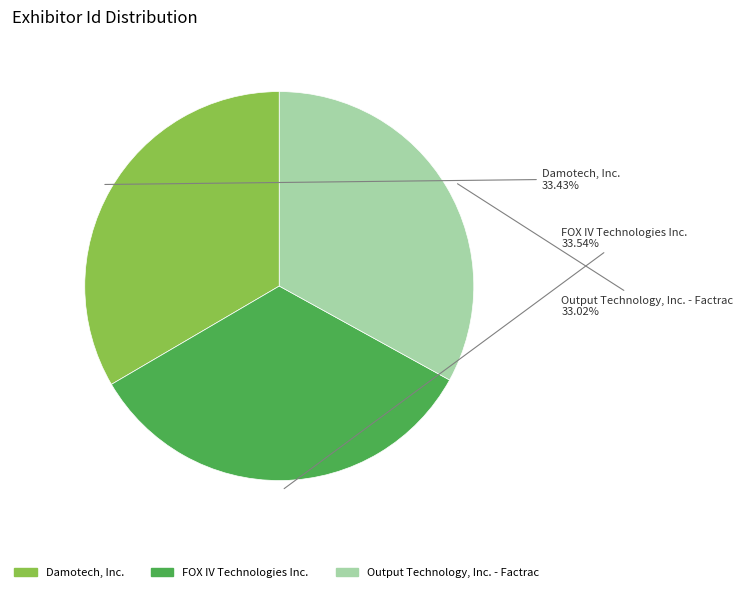

Count the number of slices in the pie.

3